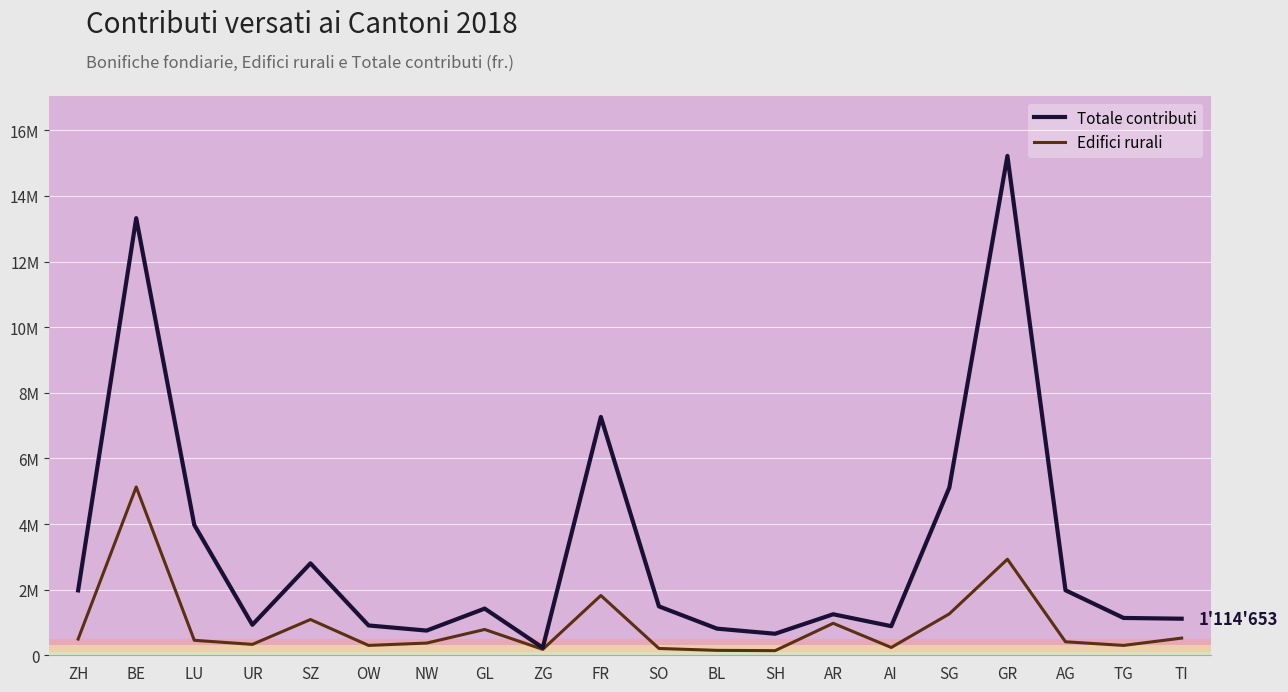

What is the minimum value shown in the chart?

141300